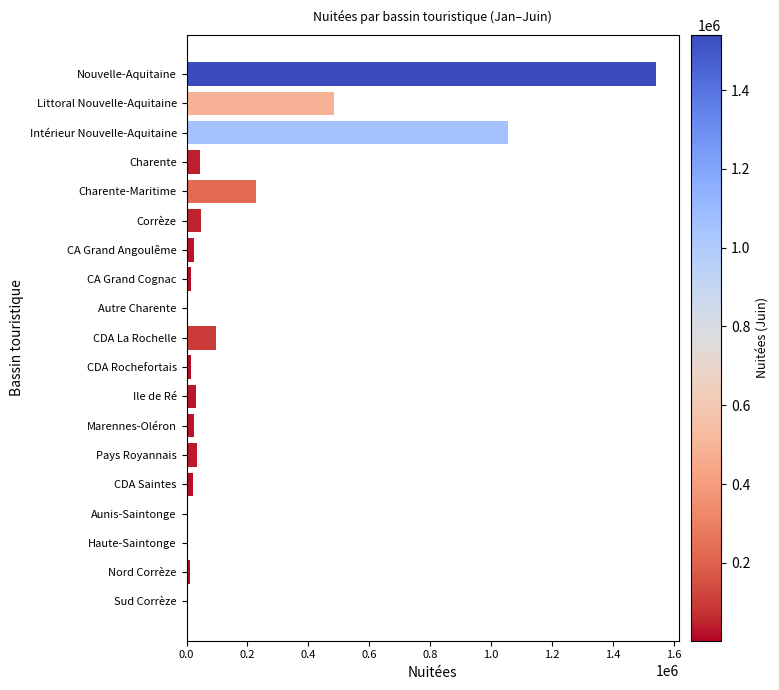

What is the maximum value shown in the chart?

1540345.4